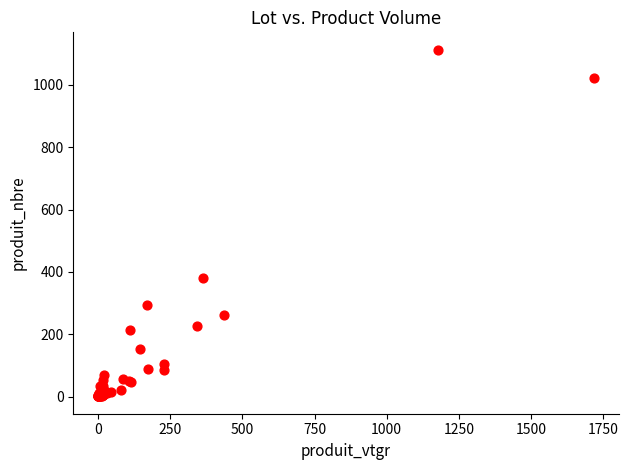

What Y value in the scatter plot is closest to 557?

380